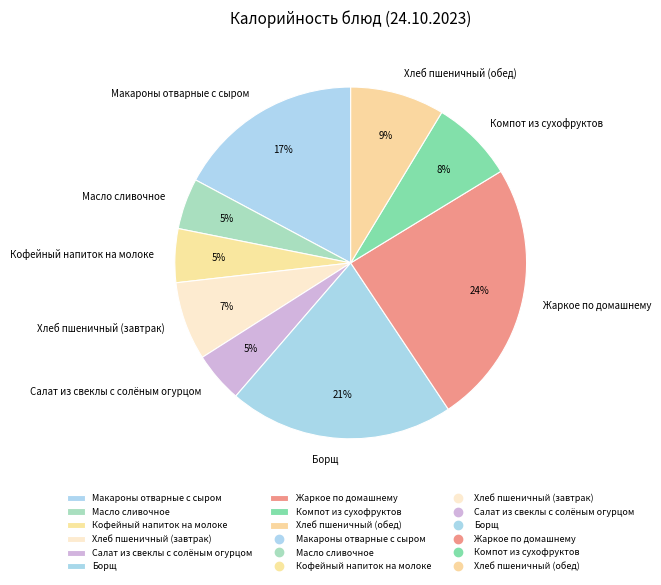

True or false: Хлеб пшеничный (обед) accounts for 9% of the total.

True